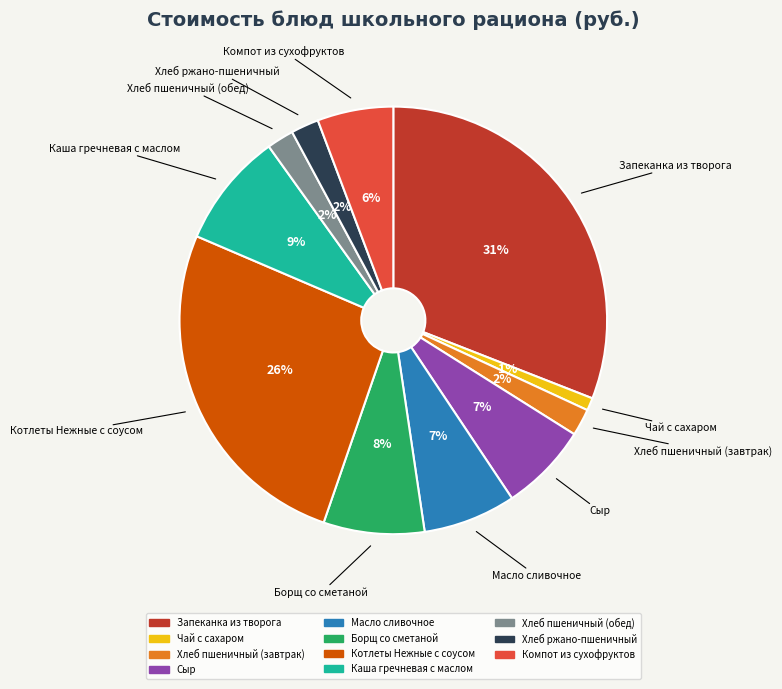

Which has a higher value, Борщ со сметаной or Запеканка из творога?

Запеканка из творога